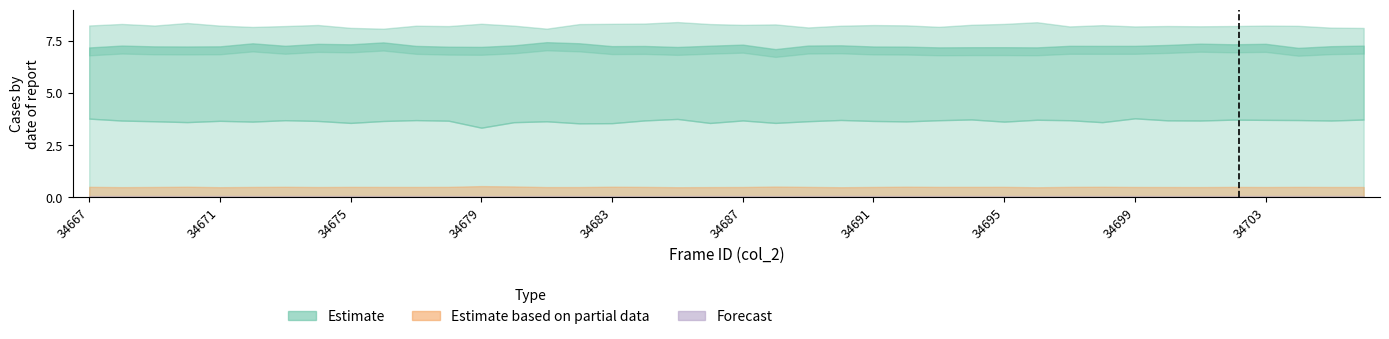

How many distinct data groups are displayed?

1